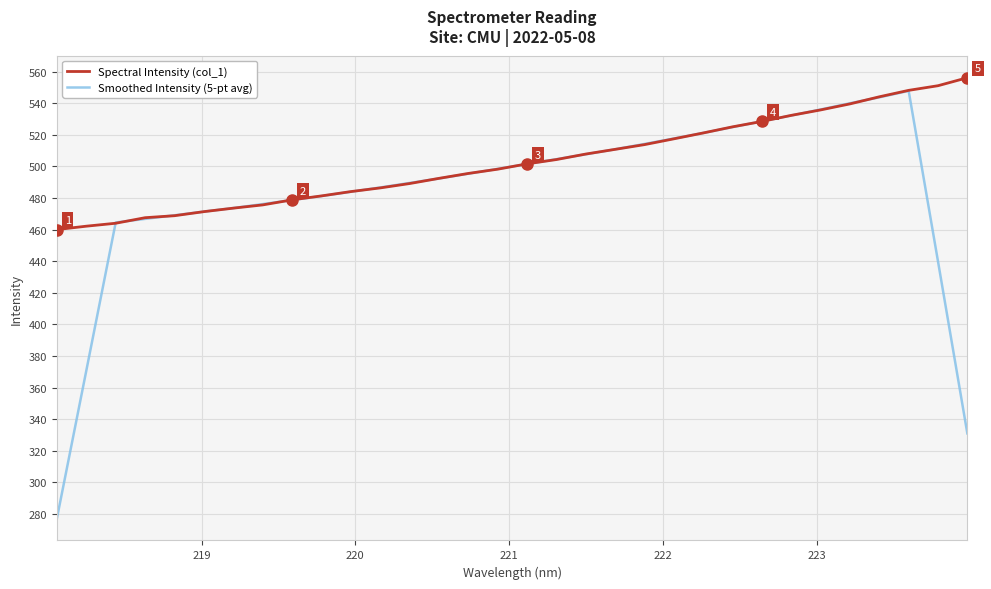

Rank the series by their maximum value, from lowest to highest.

Smoothed Intensity (5-pt avg), Spectral Intensity (col_1)